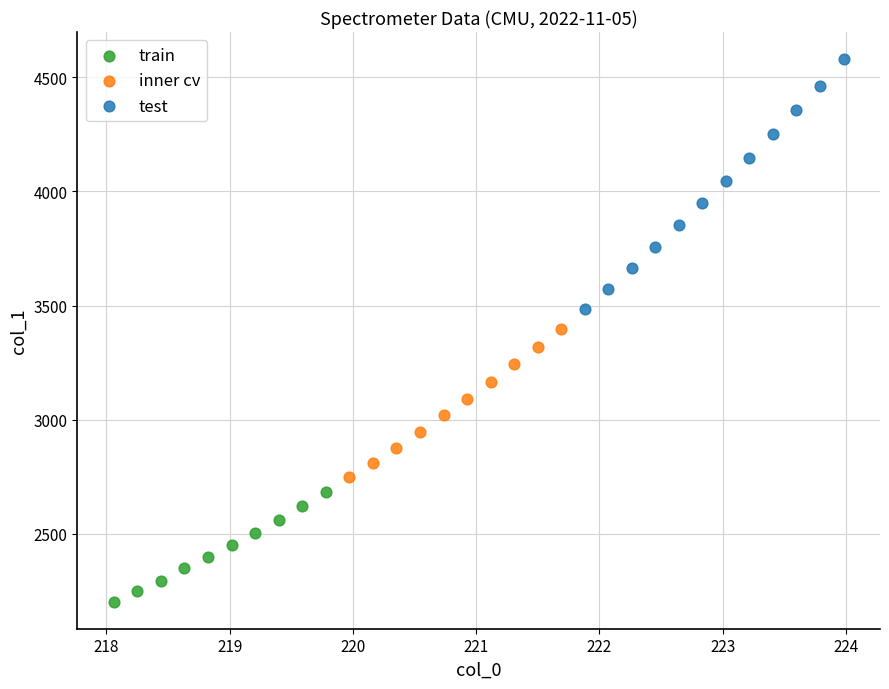

Which series has the largest Y range (max minus min)?

test